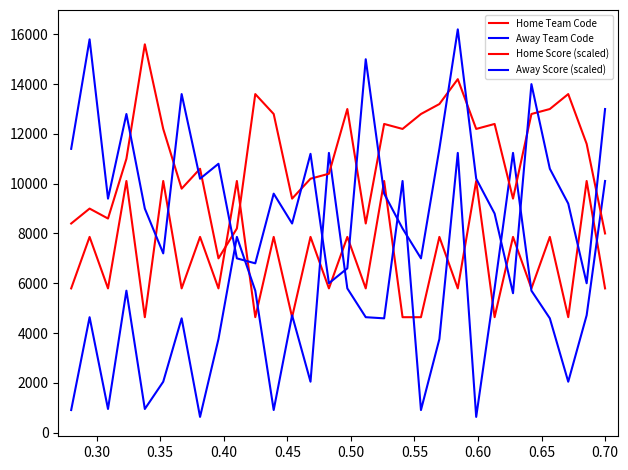

How many lines are shown in the chart?

4